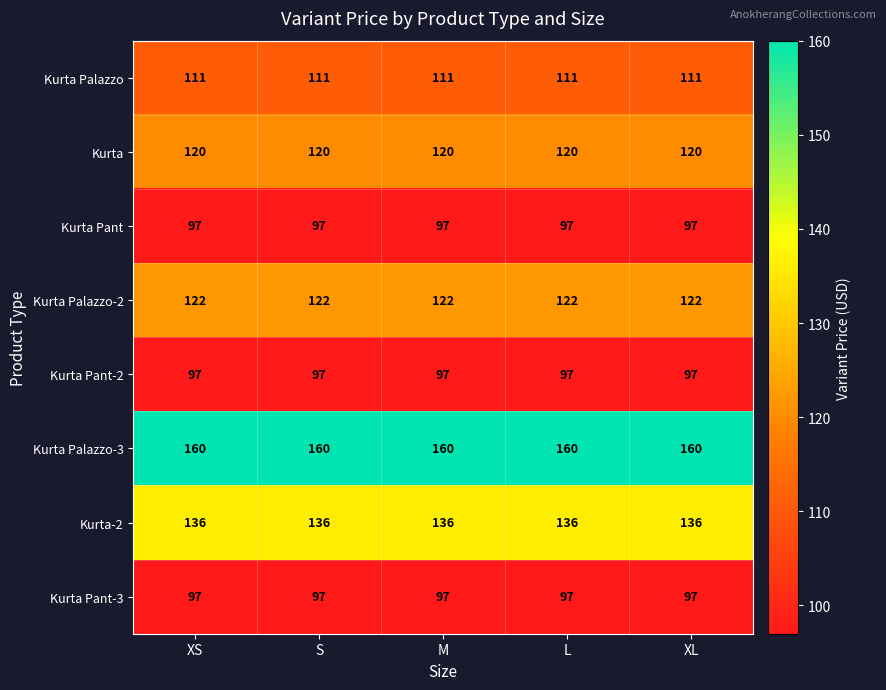

What is the maximum value shown in the chart?

160